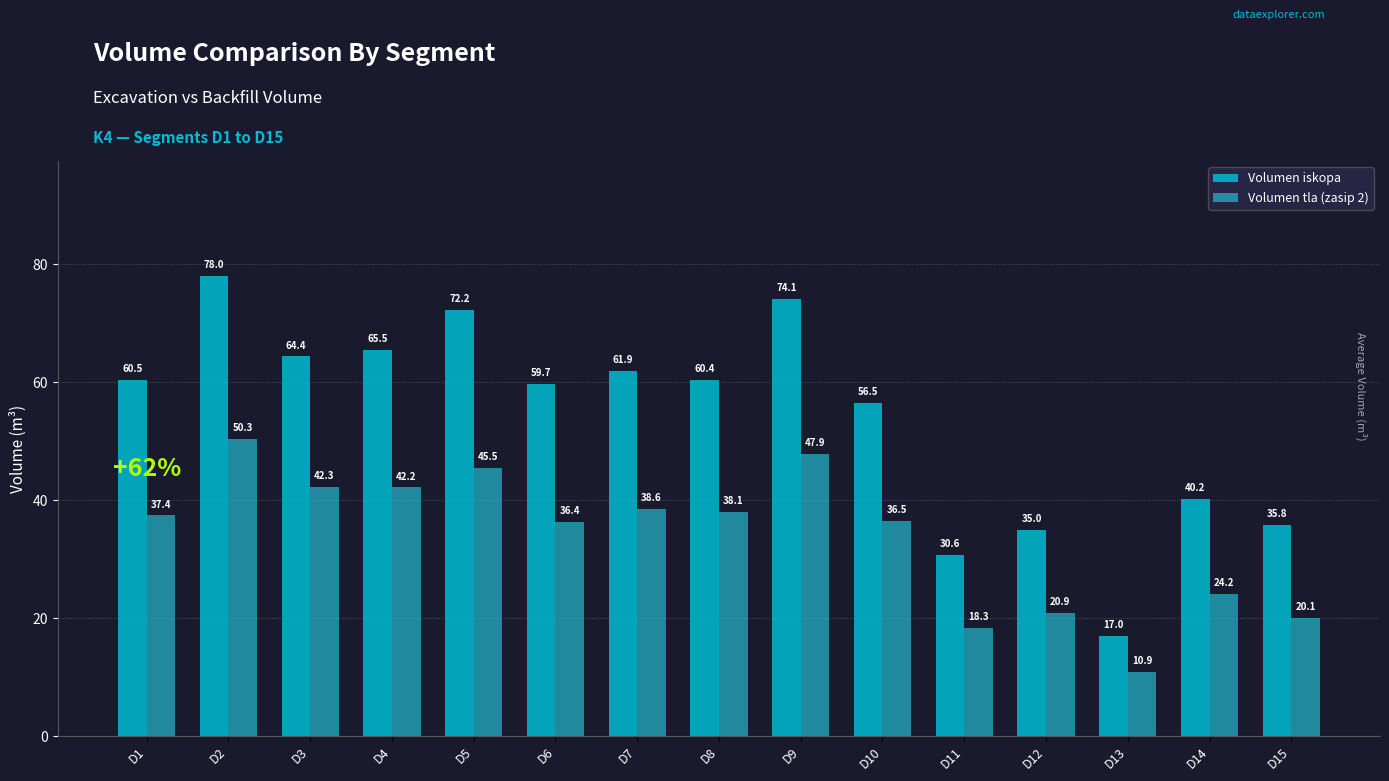

Between D1 and D13, which series saw the biggest shift?

Volumen iskopa